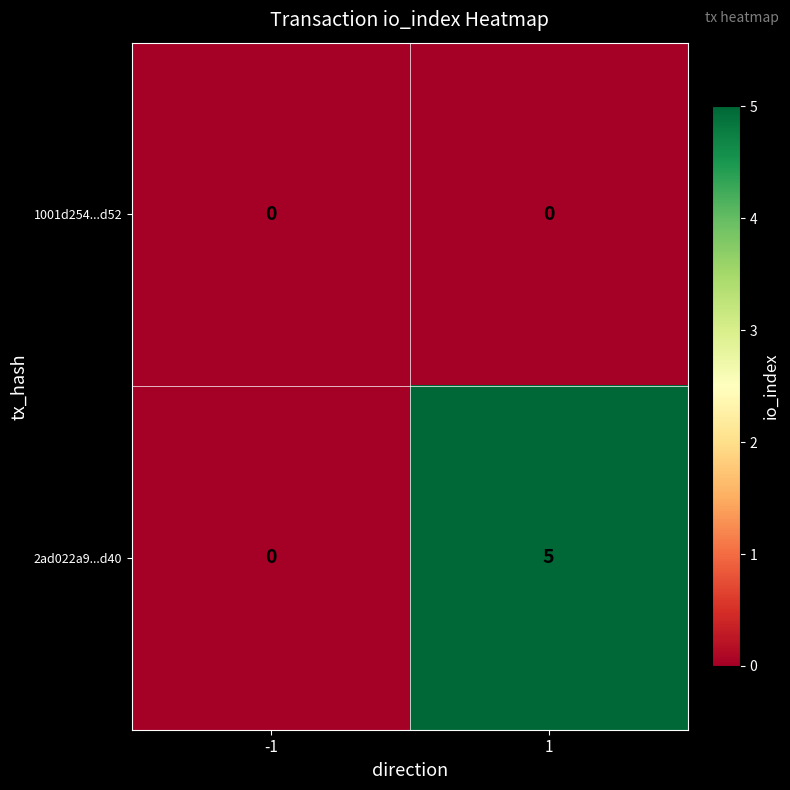

Rank the series by their maximum value, from lowest to highest.

1001d254...d52, 2ad022a9...d40